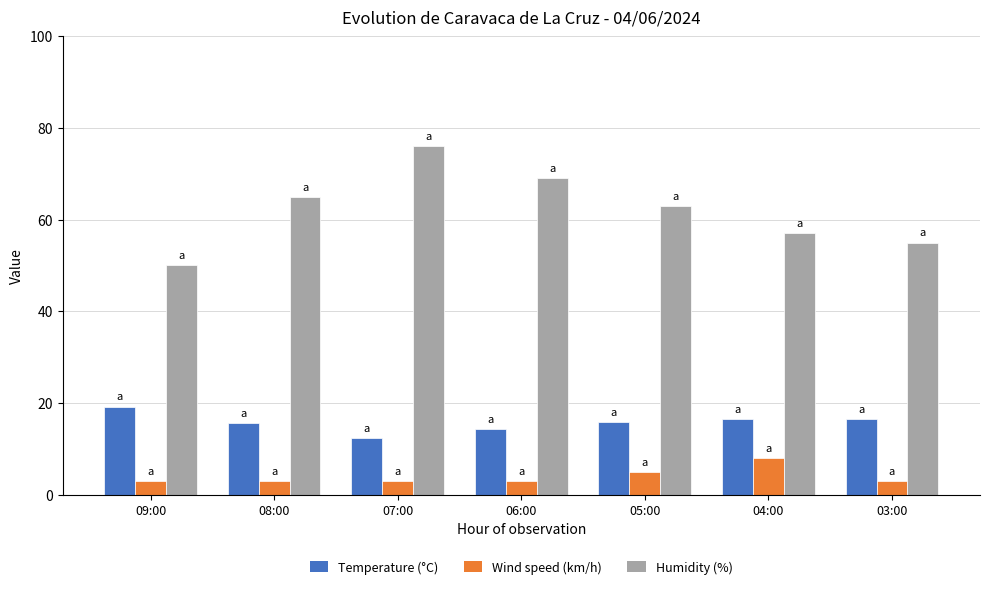

What is the label of the 4th bar from the right?

06:00